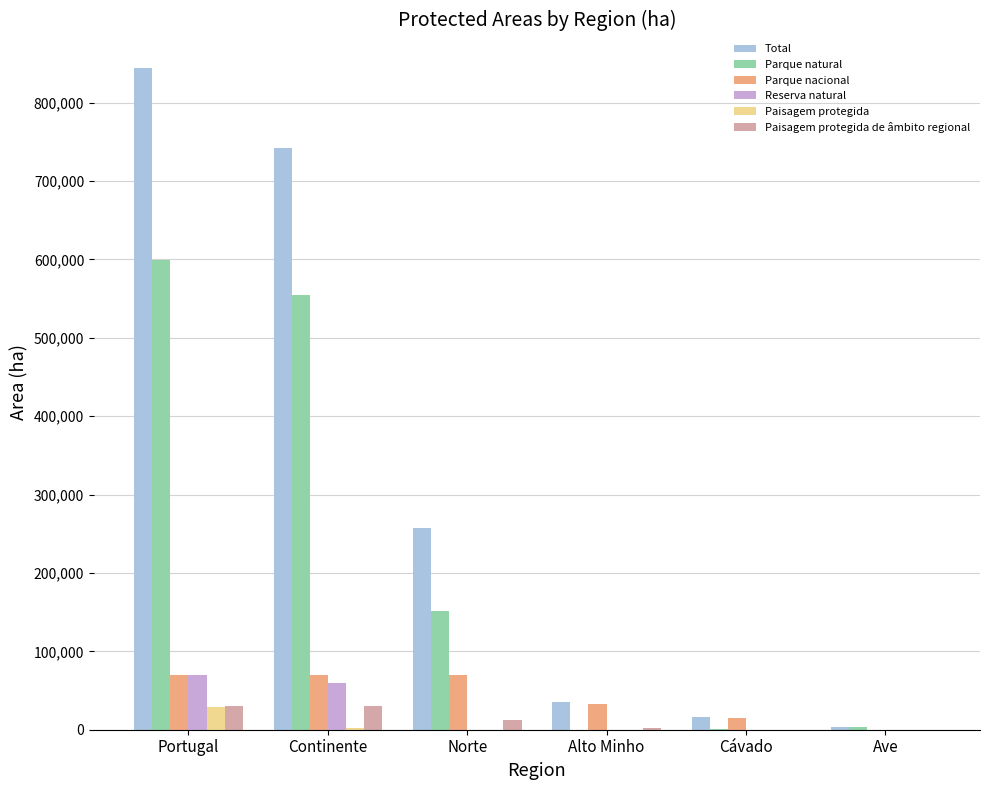

What is the sum of all Total values?

1900177